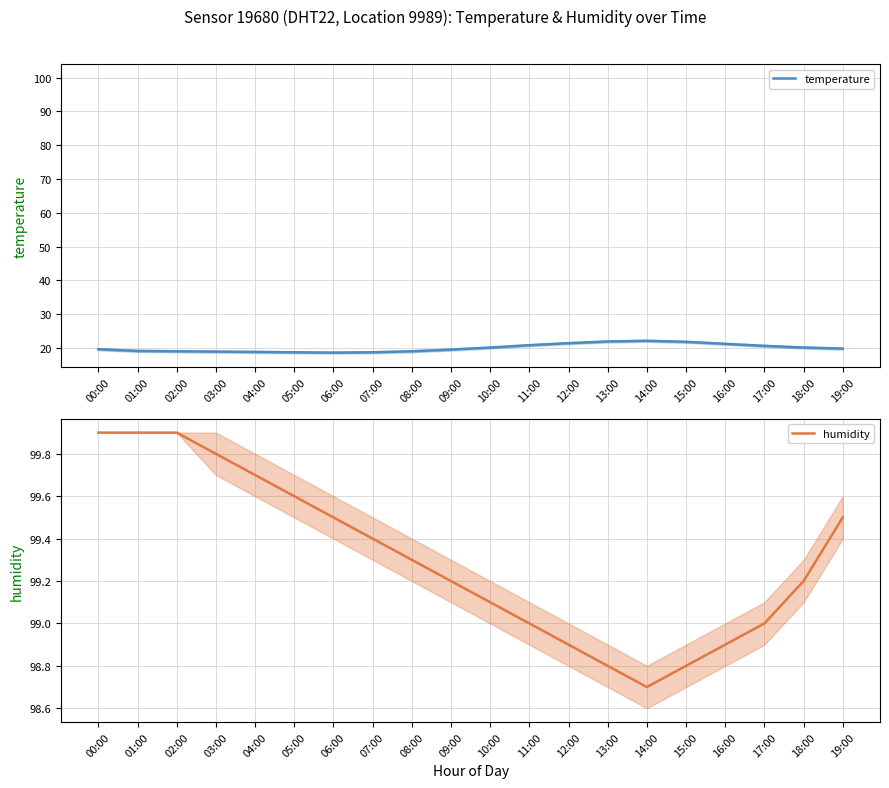

Where is the first local maximum for temperature?

14:00